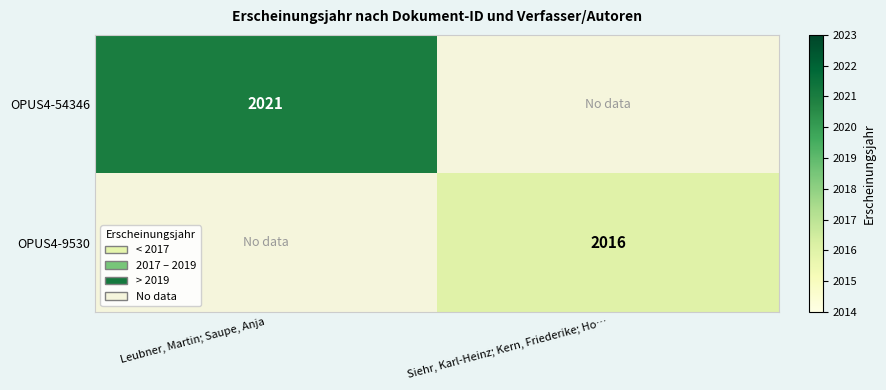

The value of OPUS4-9530 at Siehr, Karl-Heinz; Kern, Friederike; Ho… is 1262. True or false?

False